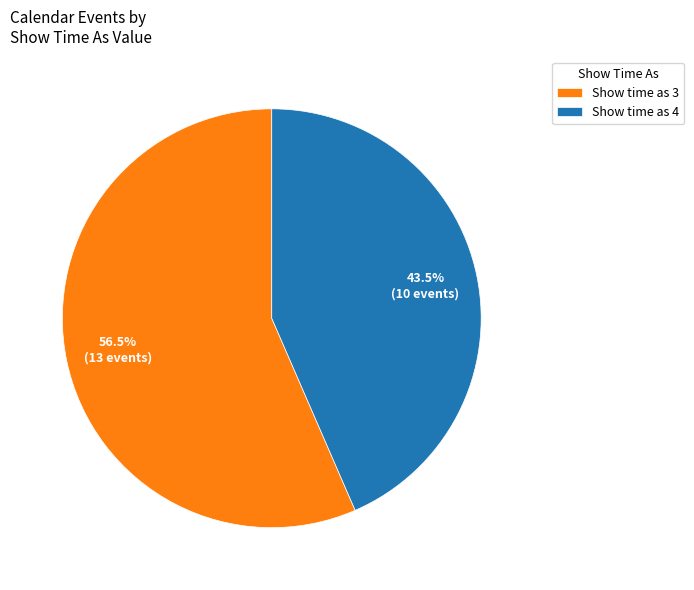

What is the ratio of the value at Show time as 3 to the value at Show time as 4?

1.3